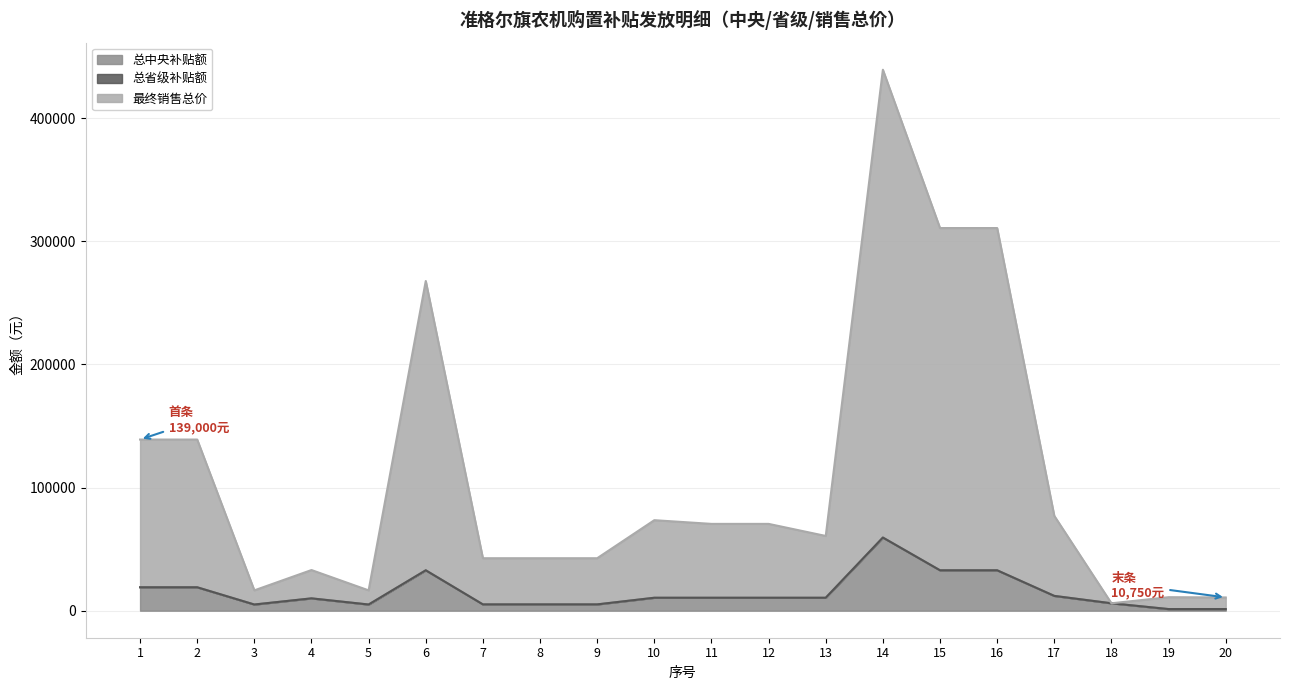

Does the chart have visible grid lines?

Yes